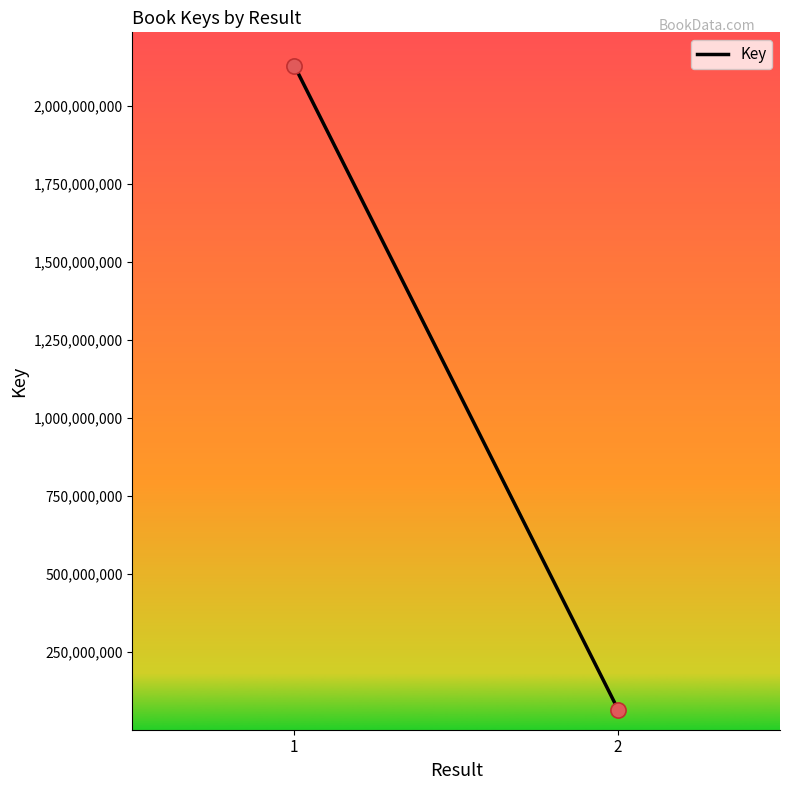

What is the range of Y values (max minus min)?

2064297147